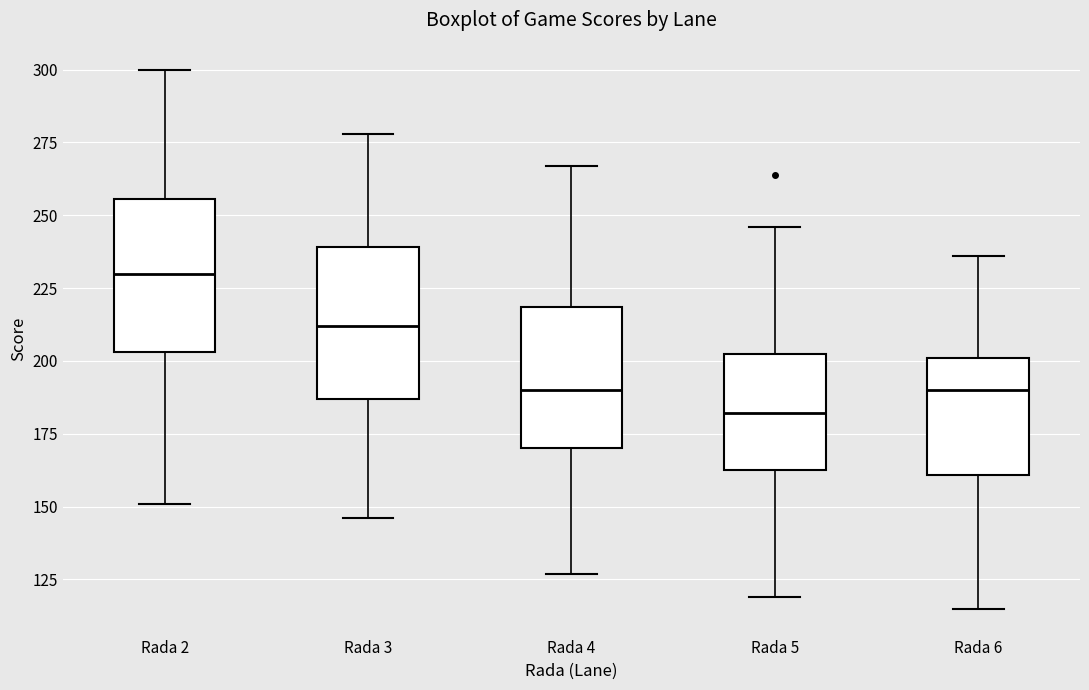

Where is the upper edge of the box for Rada 4 on the y-axis? The values are not printed on the chart, so give them approximately, as read against the axis.

220